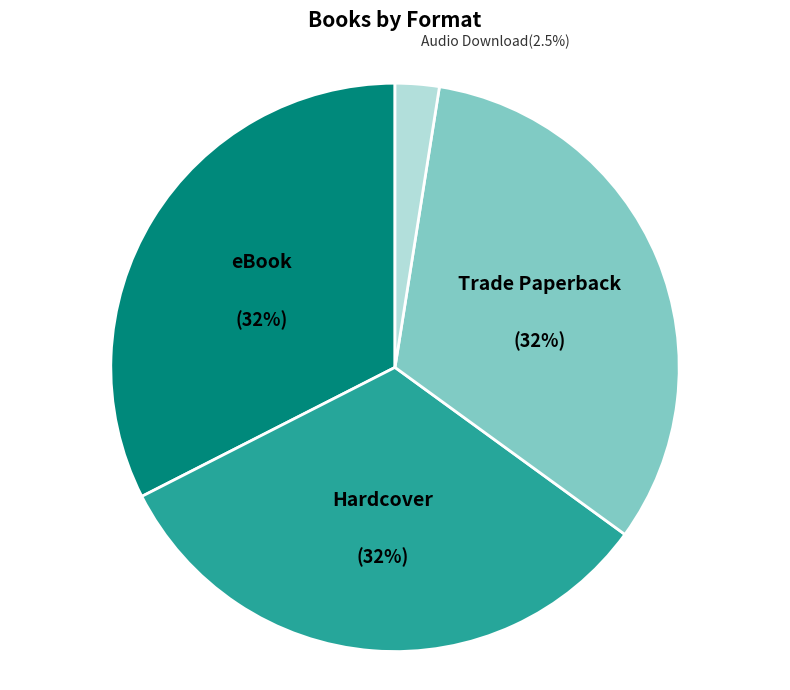

Is there any slice that represents more than half of the pie?

No